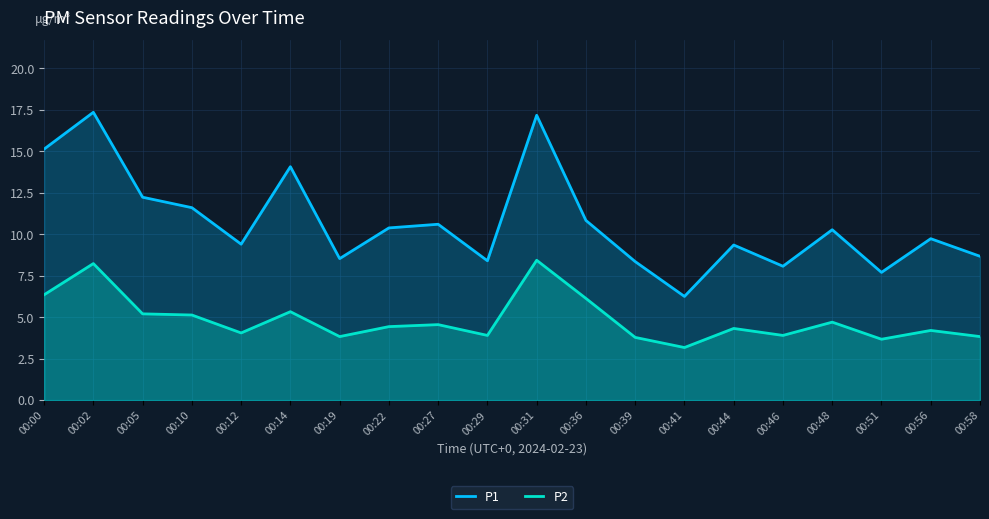

What are all the series names shown in the legend?

P1, P2